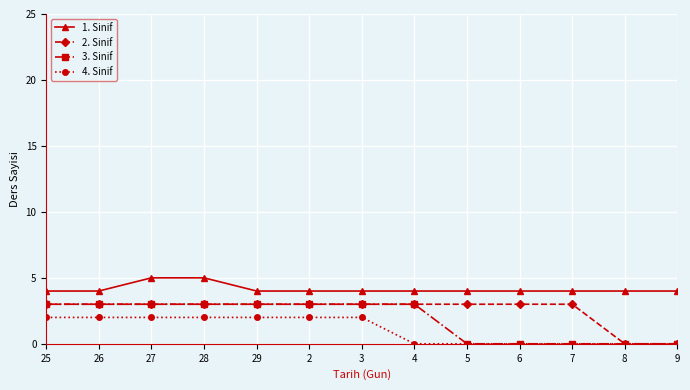

Reading left to right, extract all data points from this chart.

1. Sinif: 4	4	5	5	4	4	4	4	4	4	4	4	4
2. Sinif: 3	3	3	3	3	3	3	3	3	3	3	0	0
3. Sinif: 3	3	3	3	3	3	3	3	0	0	0	0	0
4. Sinif: 2	2	2	2	2	2	2	0	0	0	0	0	0